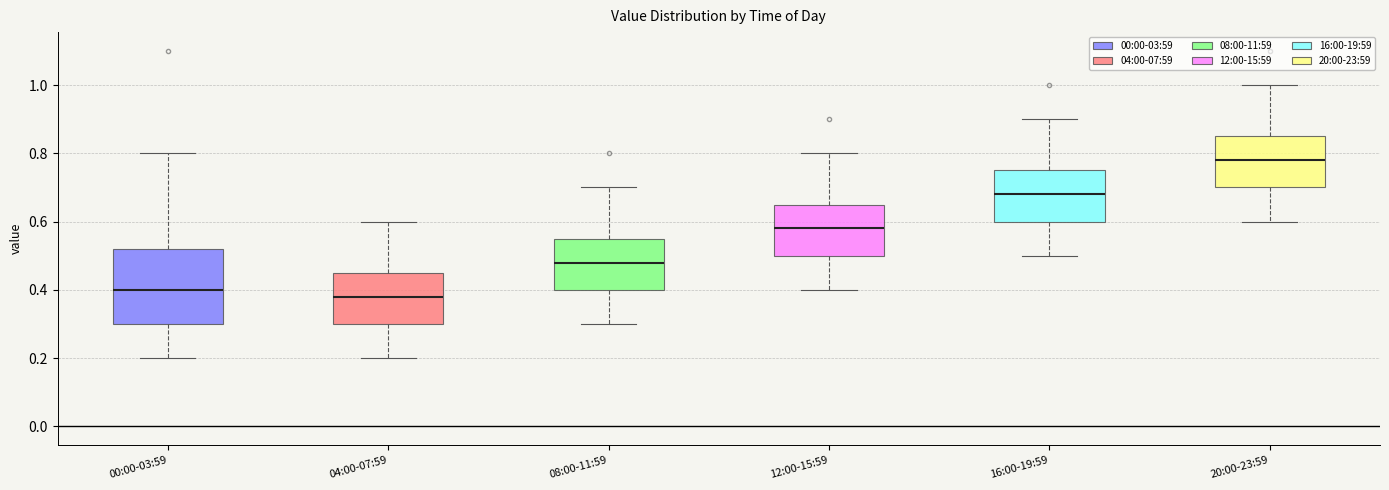

Which box's median line is the highest?

20:00-23:59